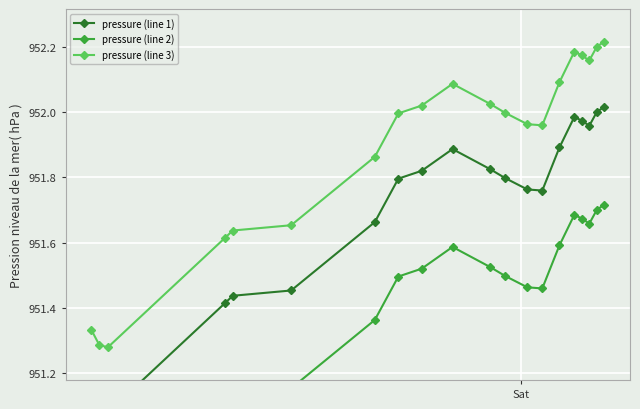

True or false: pressure (line 2) has a value of 651.7 at 7.

False